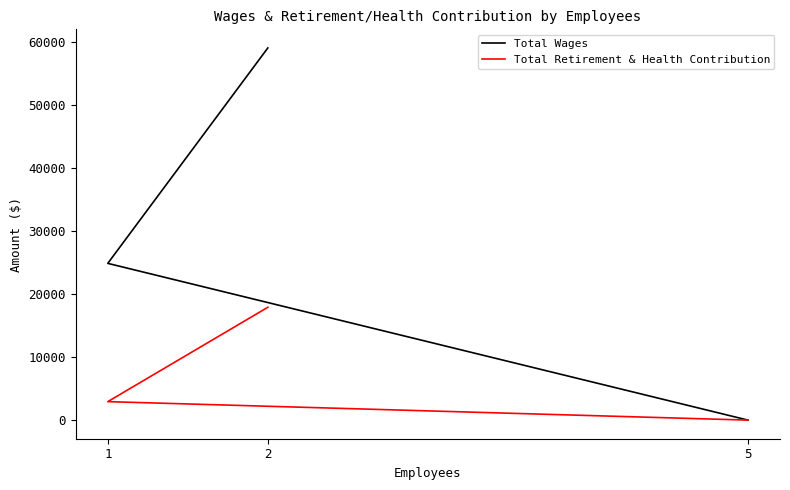

What is the maximum value shown in the chart?

59068